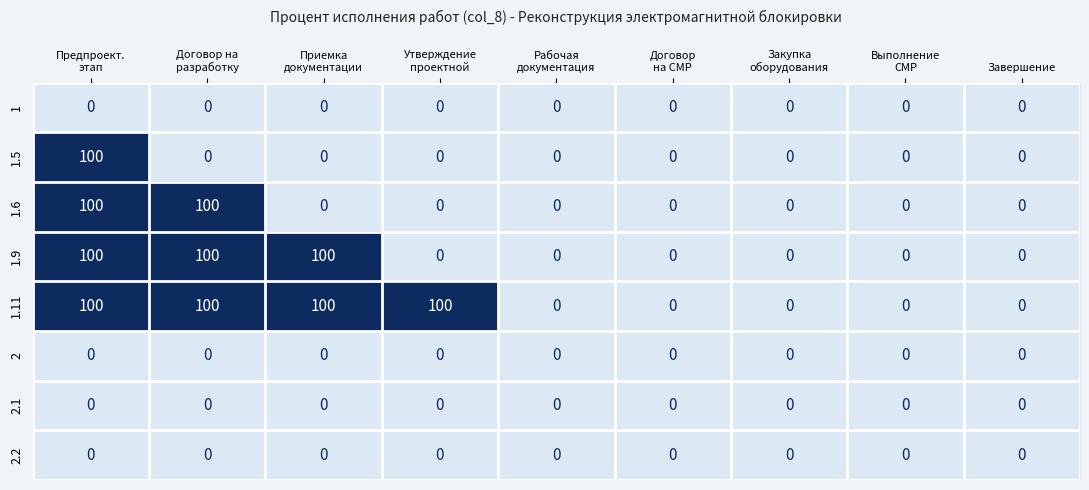

The value of 1.9 at Завершение is -39. True or false?

False